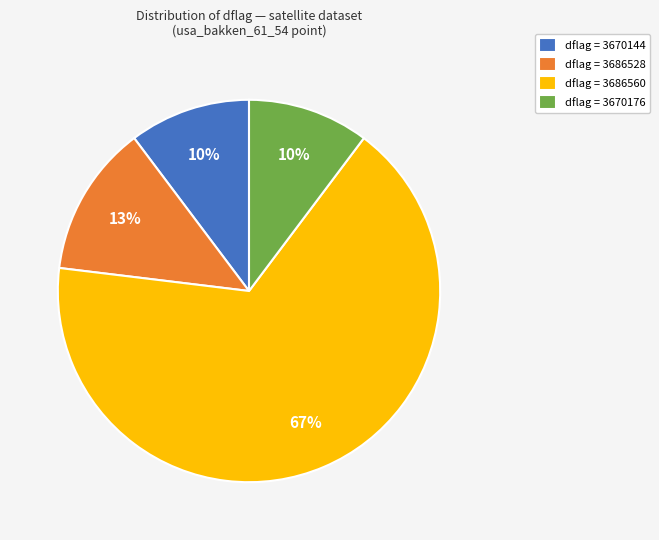

Which category has the biggest portion of the pie?

dflag = 3686560